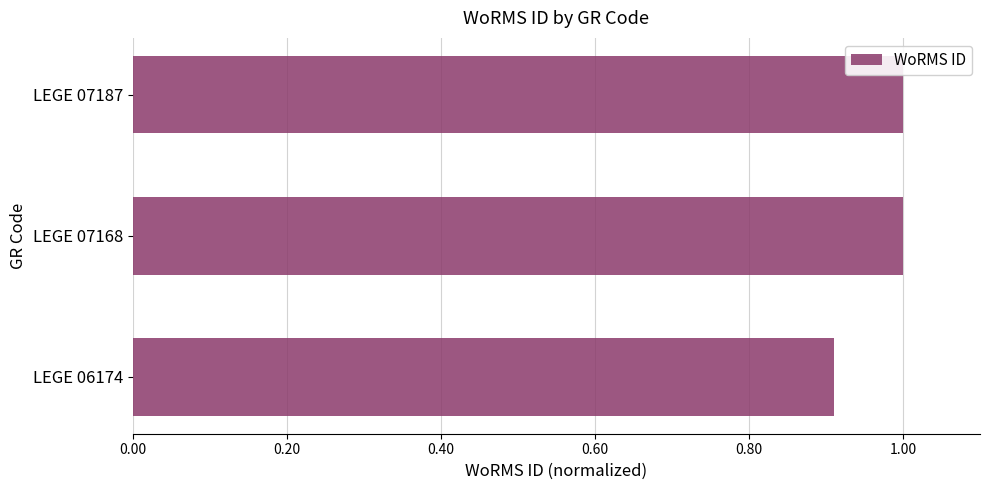

What is the sum of all values?

2.9